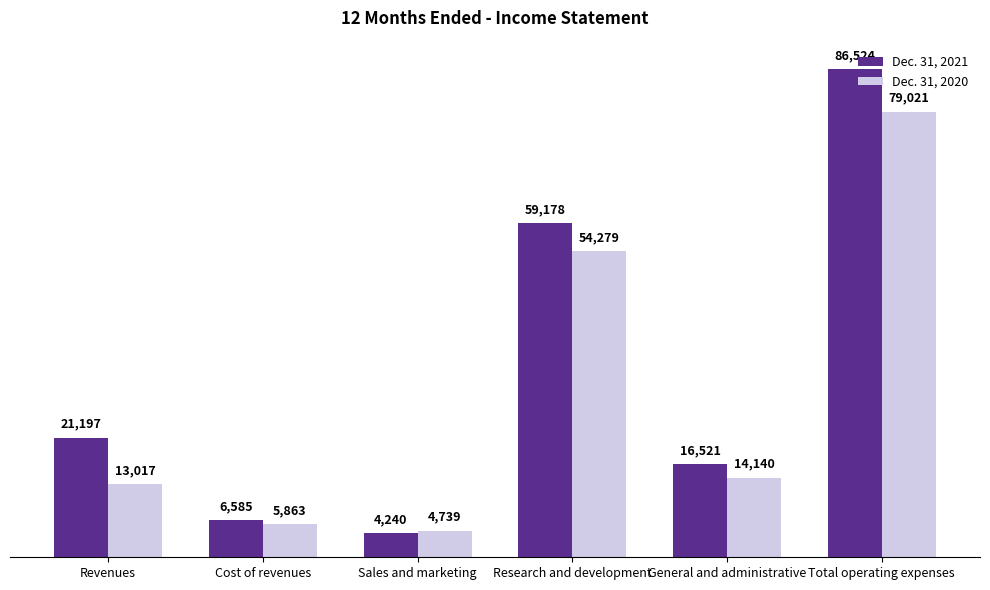

List the labels in order of Dec. 31, 2021 value, smallest first.

Sales and marketing, Cost of revenues, General and administrative, Revenues, Research and development, Total operating expenses